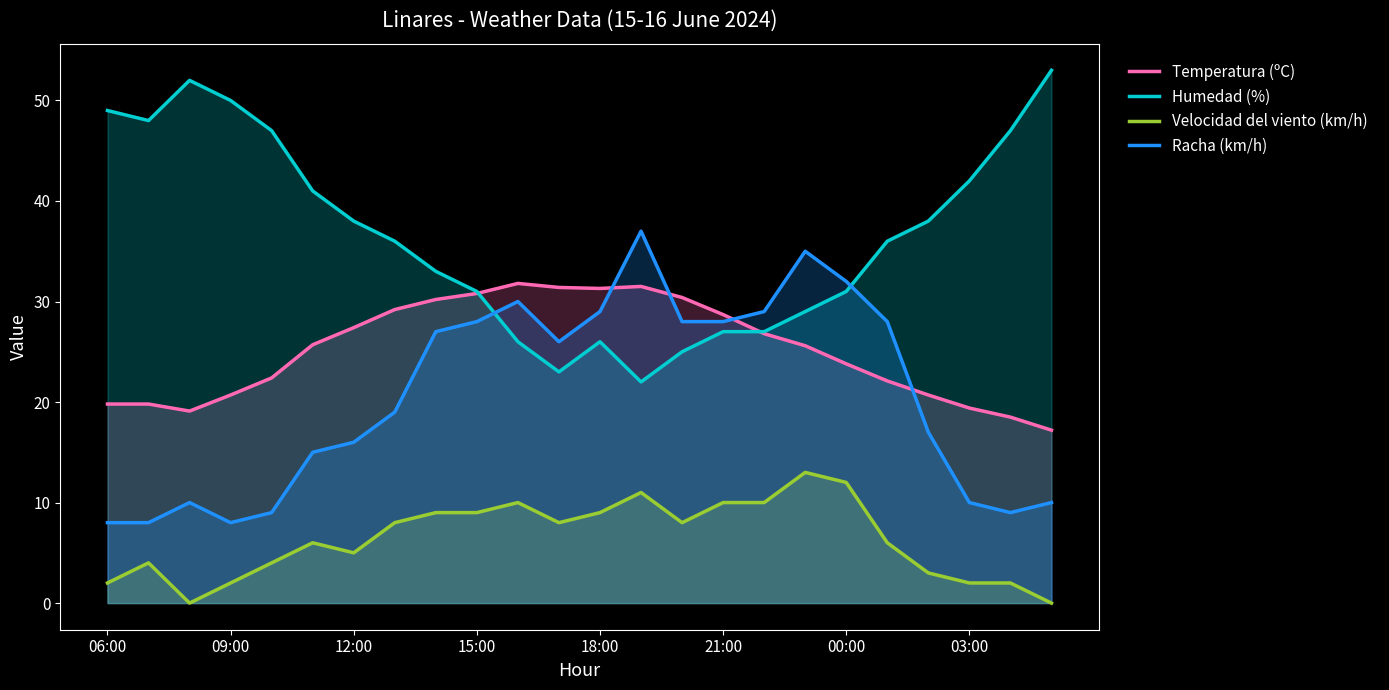

What is the greatest value displayed?

53.0